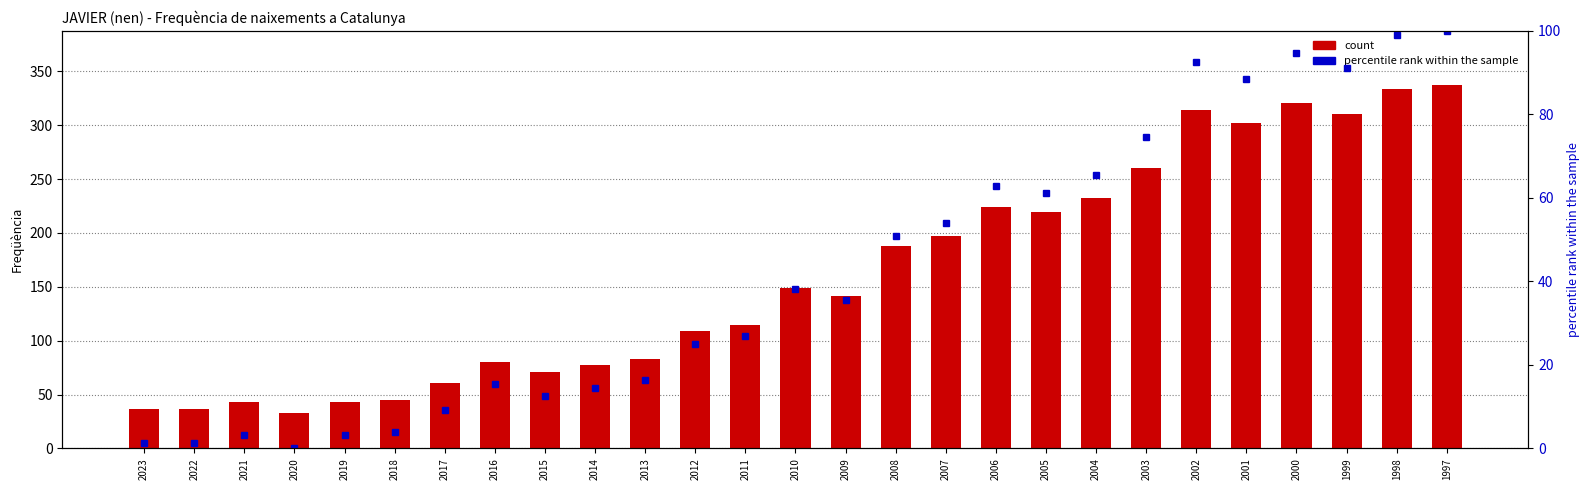

How many data points in count are less than 141?

13